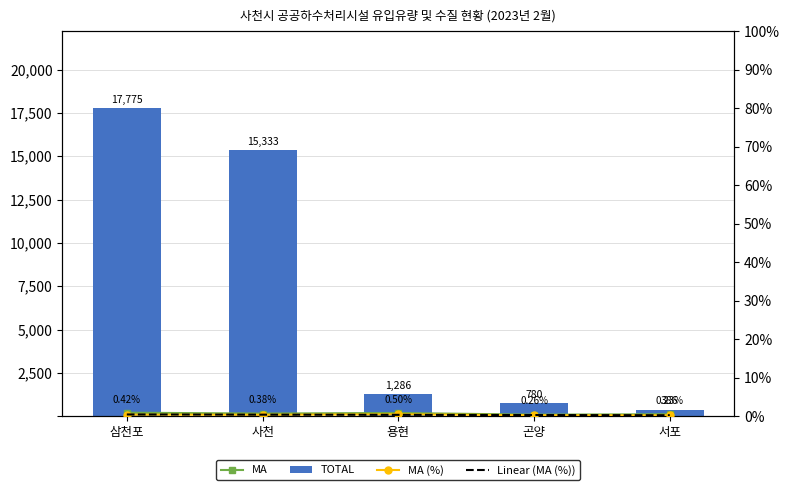

Which series has the largest total across all categories?

TOTAL